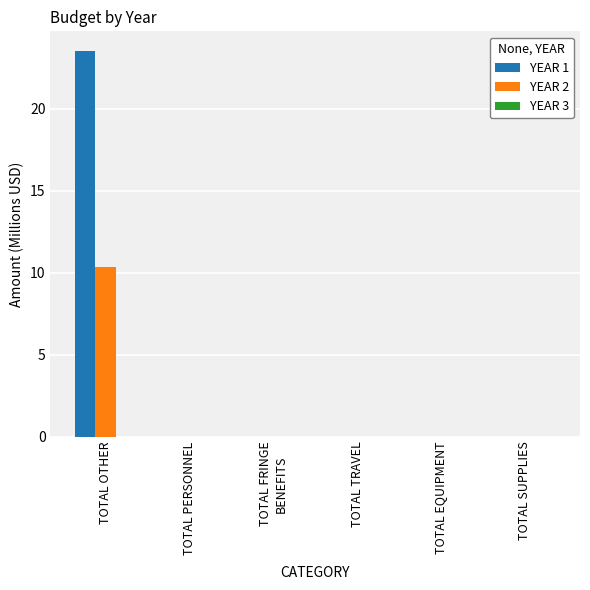

How many data points does each series have?

6